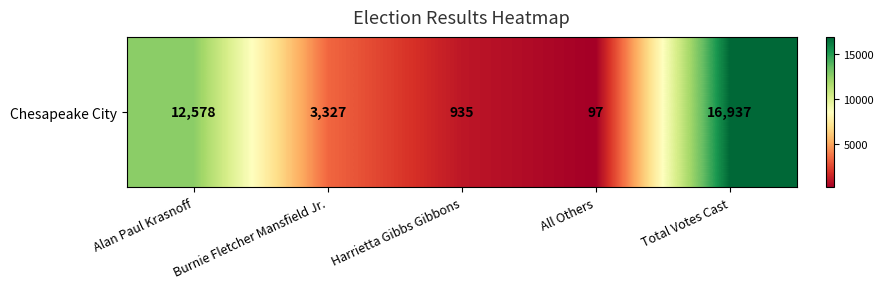

Rank the categories by value from highest to lowest.

Total Votes Cast, Alan Paul Krasnoff, Burnie Fletcher Mansfield Jr., Harrietta Gibbs Gibbons, All Others